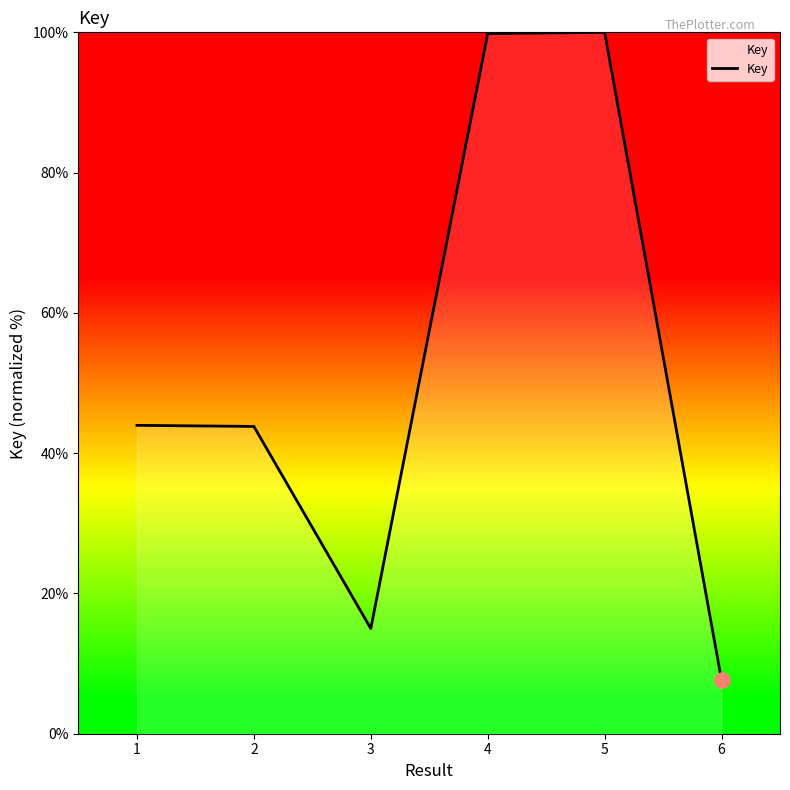

What is the change in value from 1 to 3?

-29.0